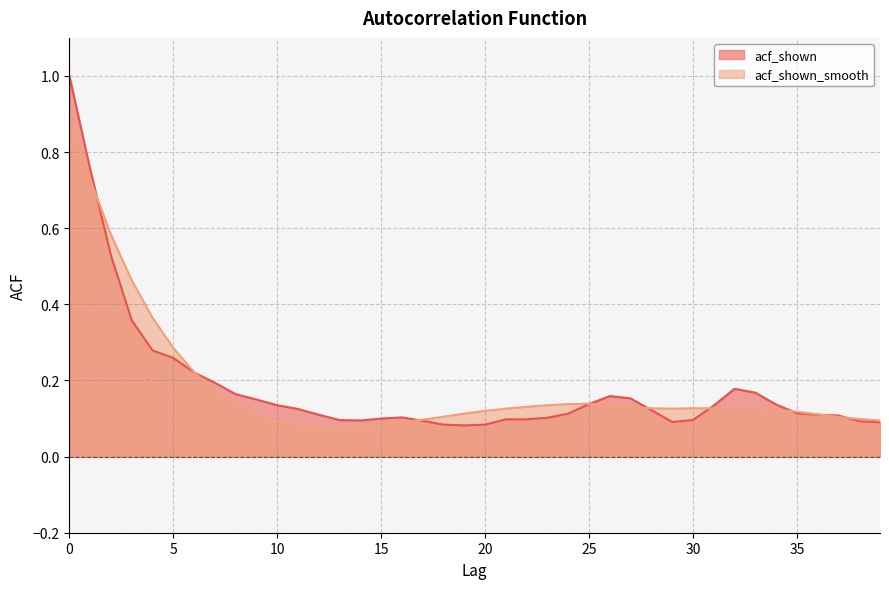

What is the average value of the acf_shown_smooth series?

0.2